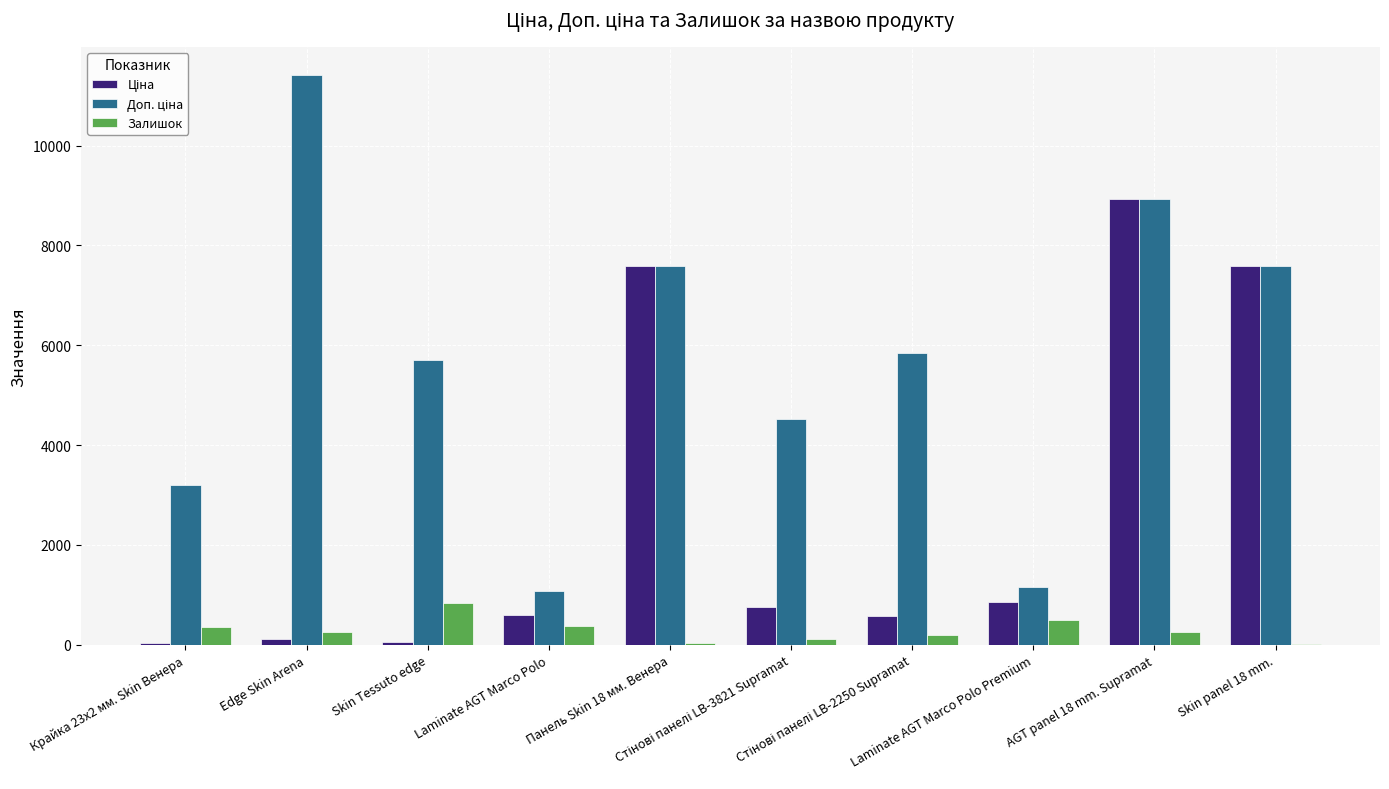

How many series are shown in this chart?

3